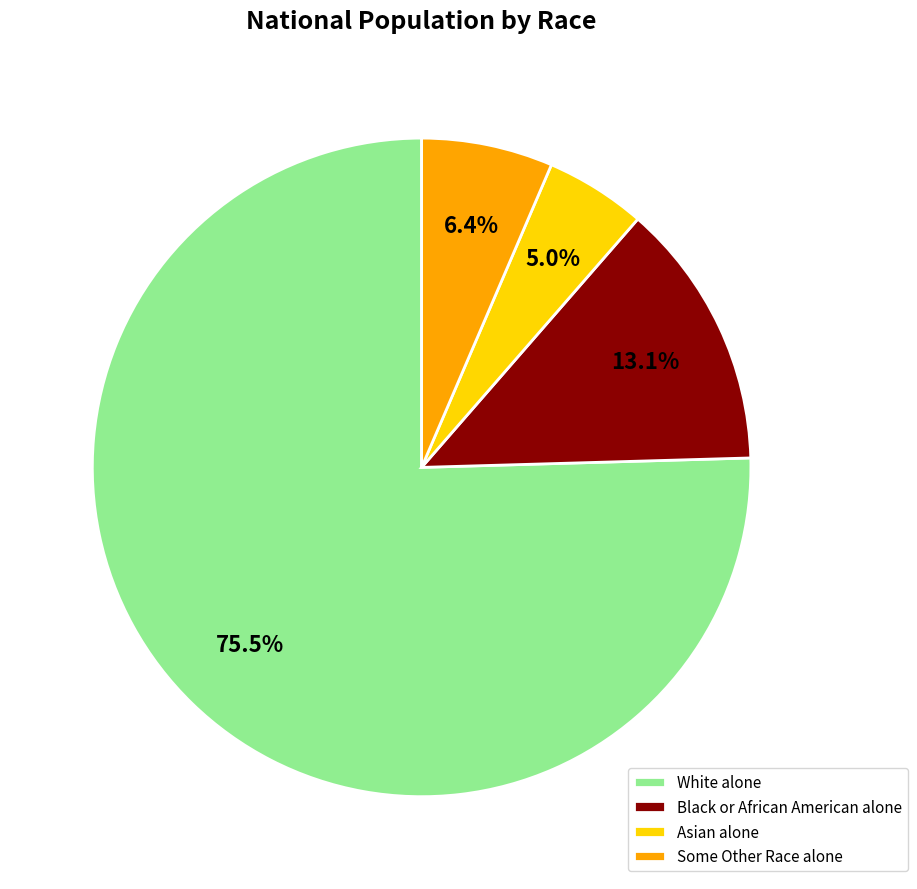

To the nearest percent, what is the combined percentage of Some Other Race alone and Asian alone?

11%